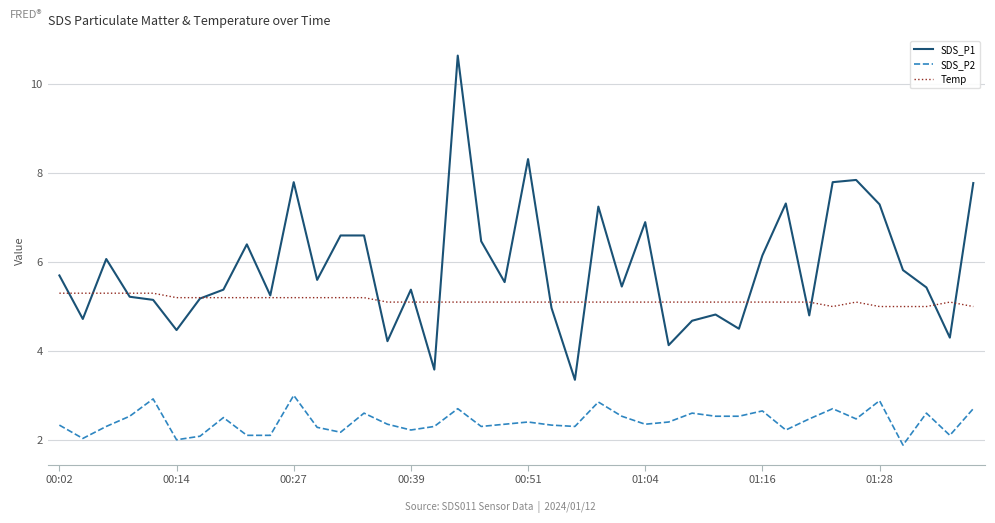

True or false: SDS_P2 and SDS_P1 intersect in this chart.

False